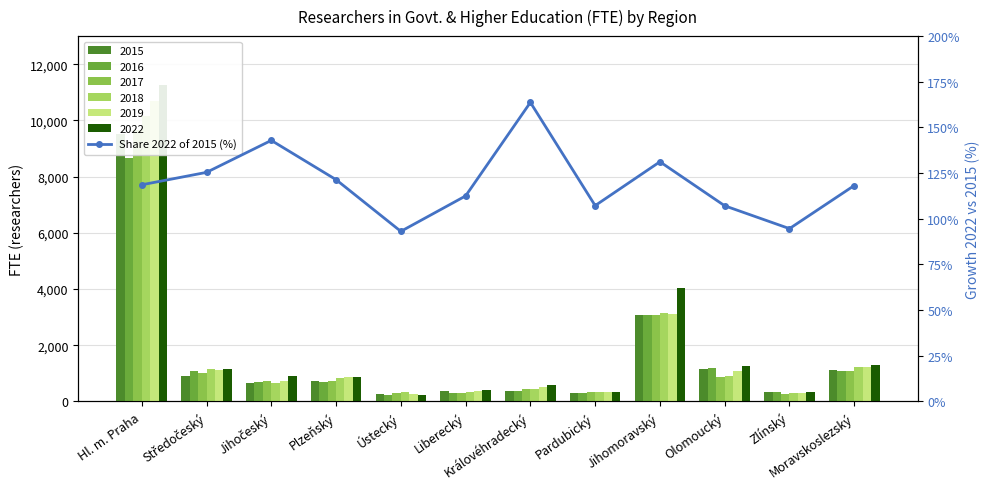

List the labels in order of value, largest first.

Královéhradecký, Jihočeský, Jihomoravský, Středočeský, Plzeňský, Hl. m. Praha, Moravskoslezský, Liberecký, Pardubický, Olomoucký, Zlínský, Ústecký